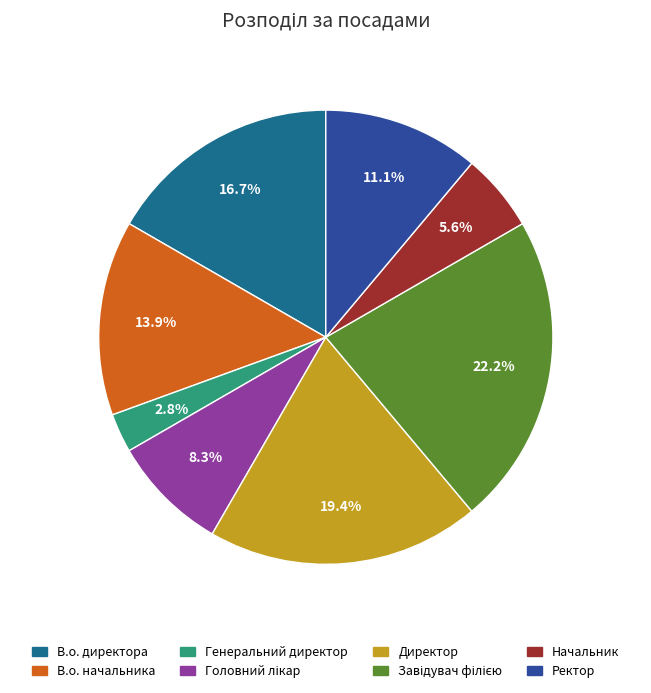

Does Ректор account for over 50% of the chart?

No